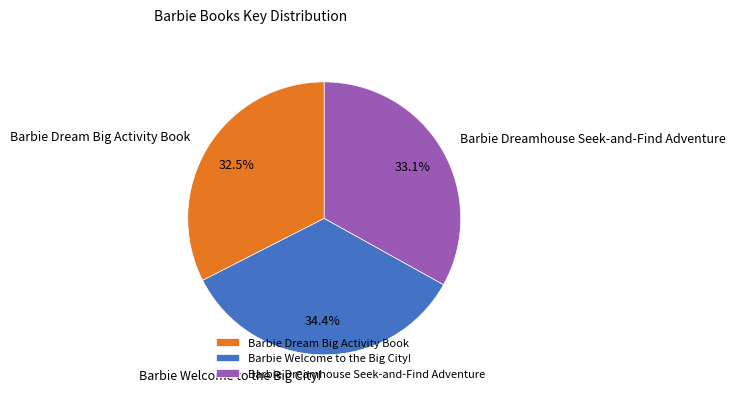

How many segments does this pie chart have?

3